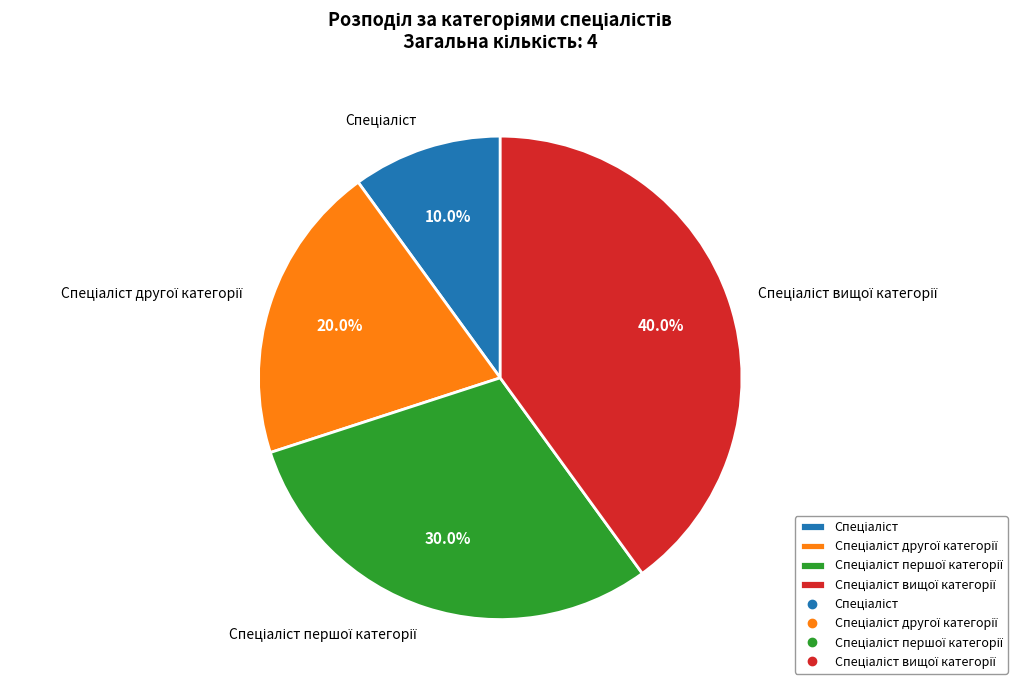

To the nearest percent, what is the difference between the largest and smallest slice percentages?

30%